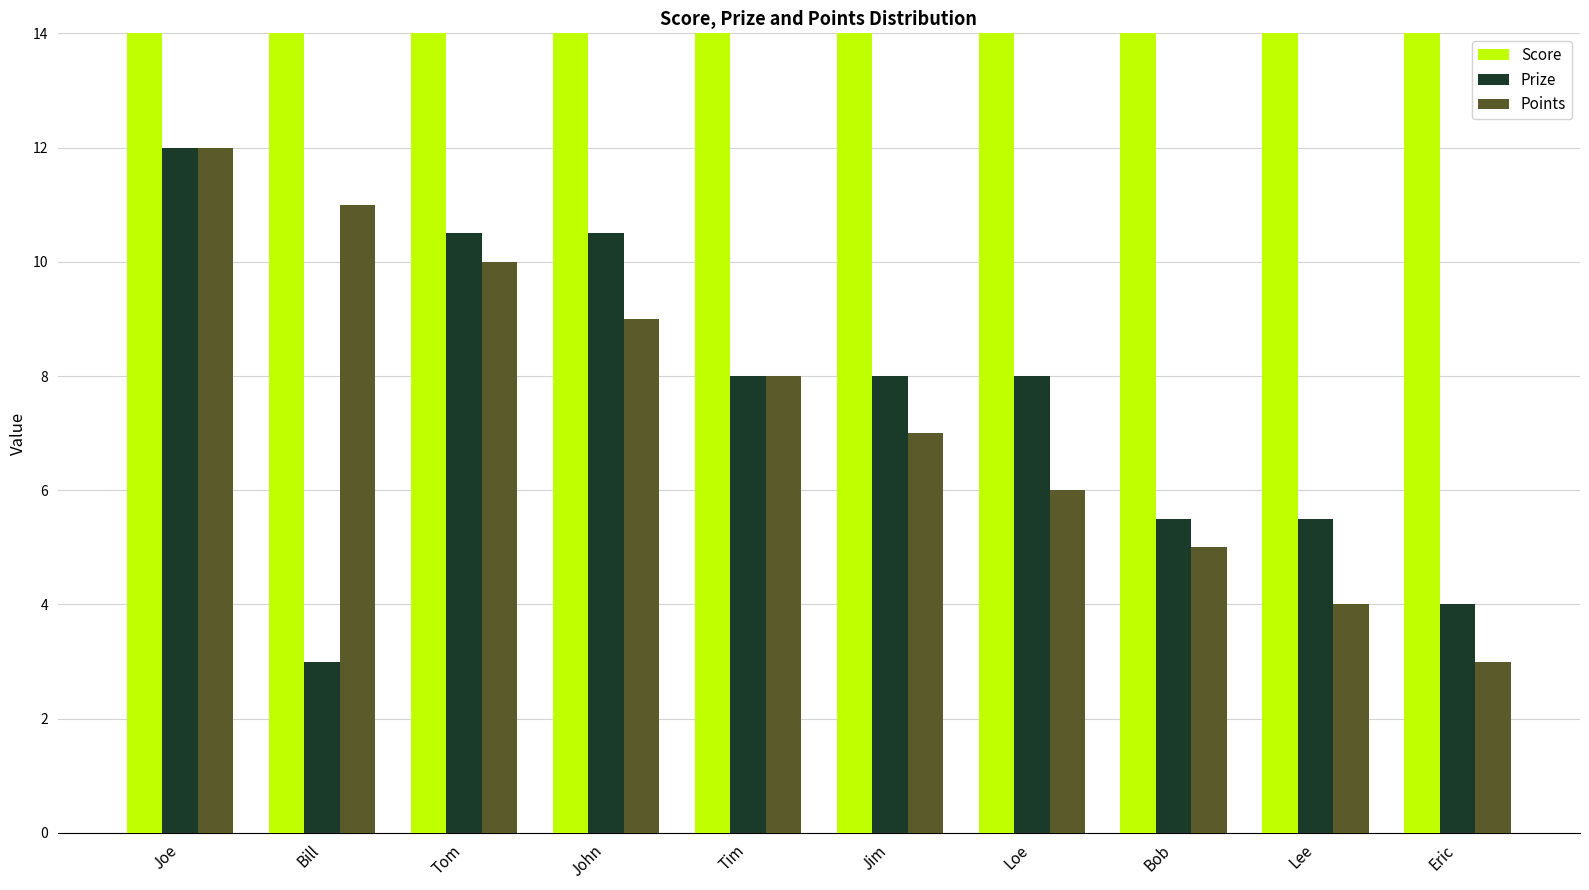

What position from the left is Joe?

1